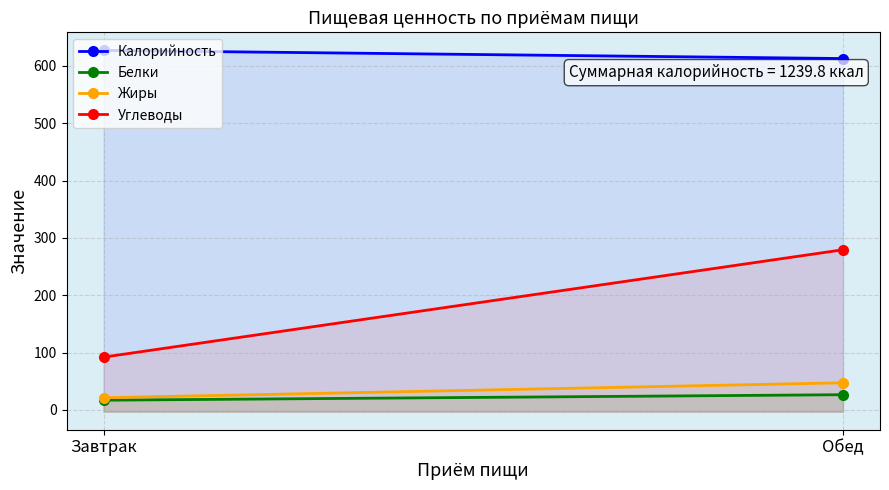

The value of Углеводы at Обед is 279.3. True or false?

True